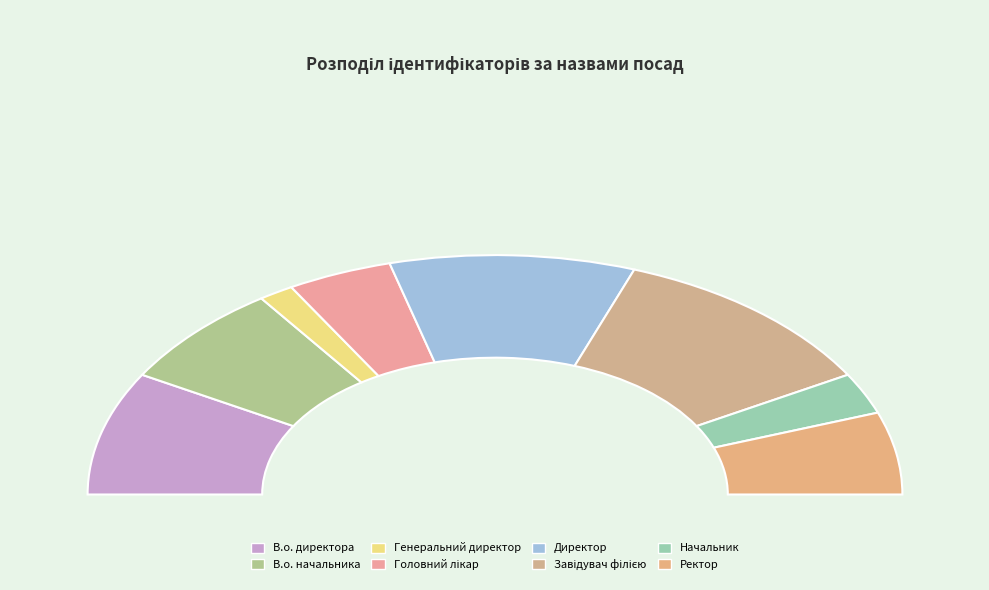

What is the change in value from Генеральний директор to Головний лікар?

+2